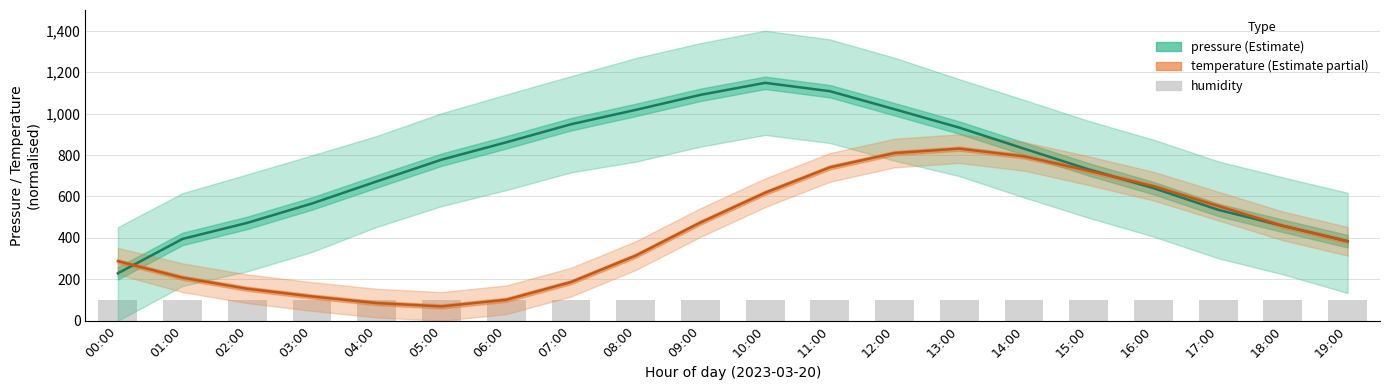

Is it true that temperature equals 298.3 at 12:00?

False